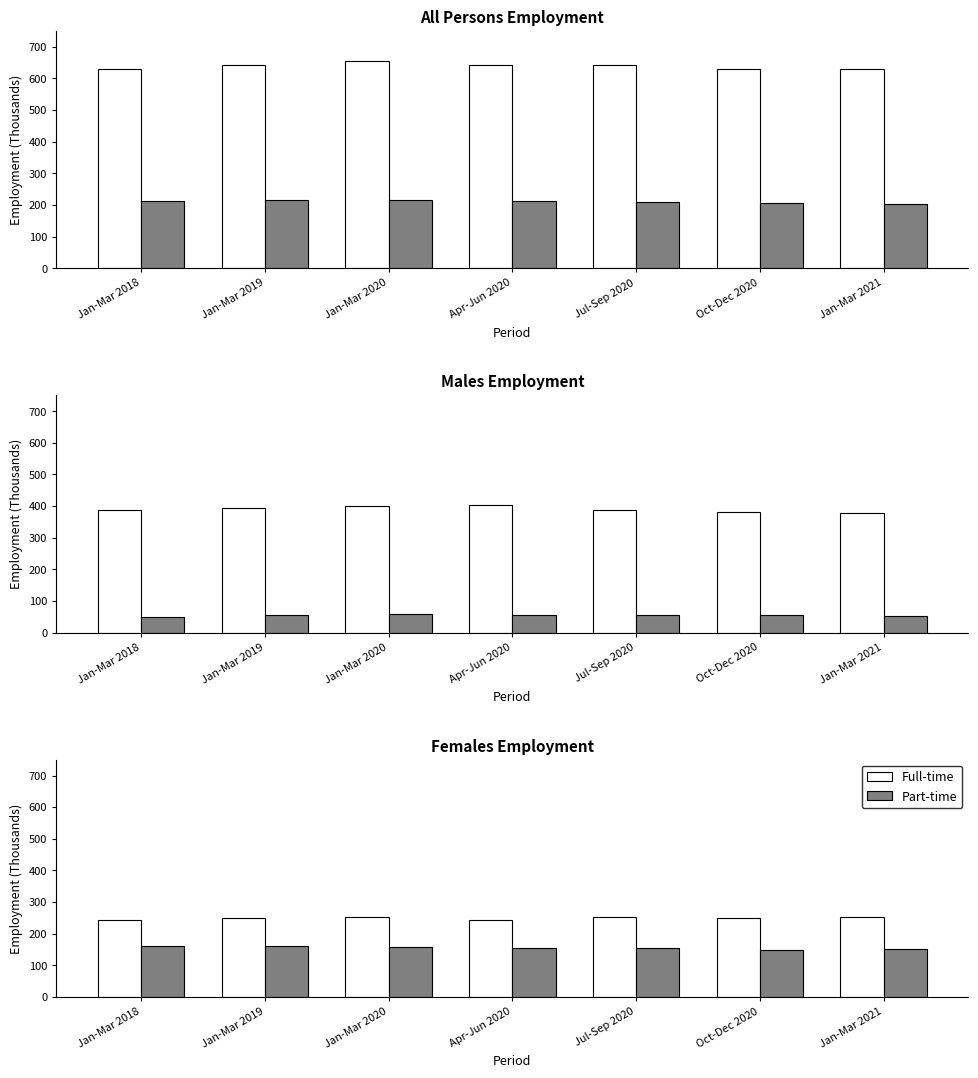

What is the average value of the Full-time series?

249